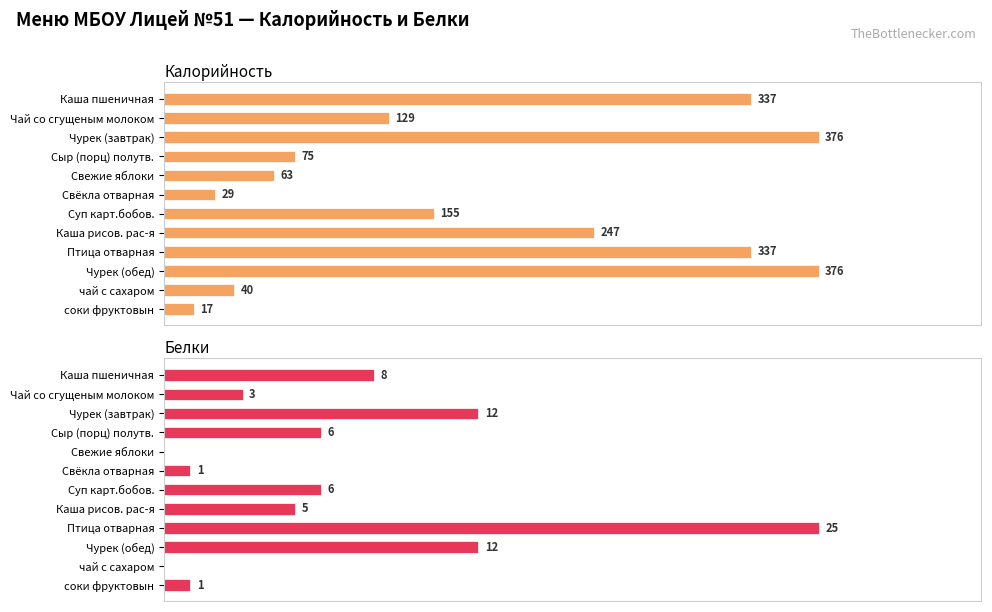

Which series has the largest total across all categories?

Калорийность